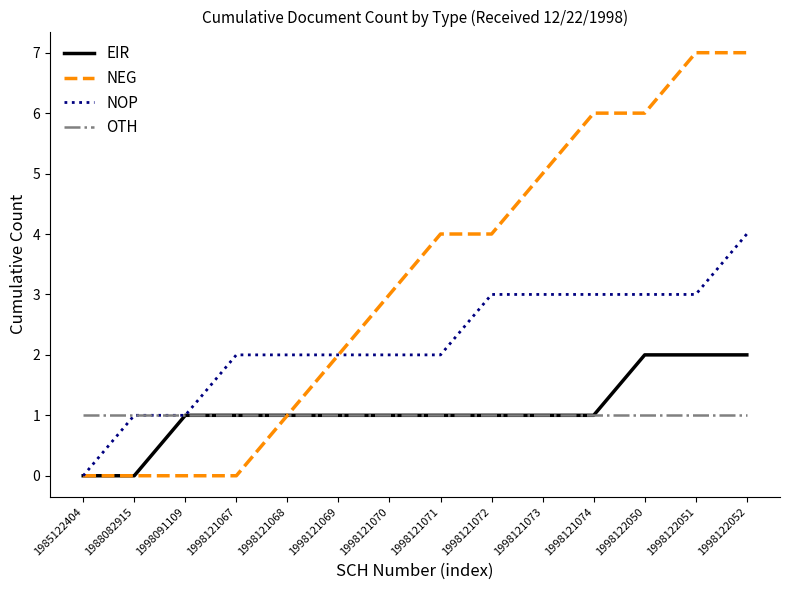

How many distinct data groups are displayed?

4